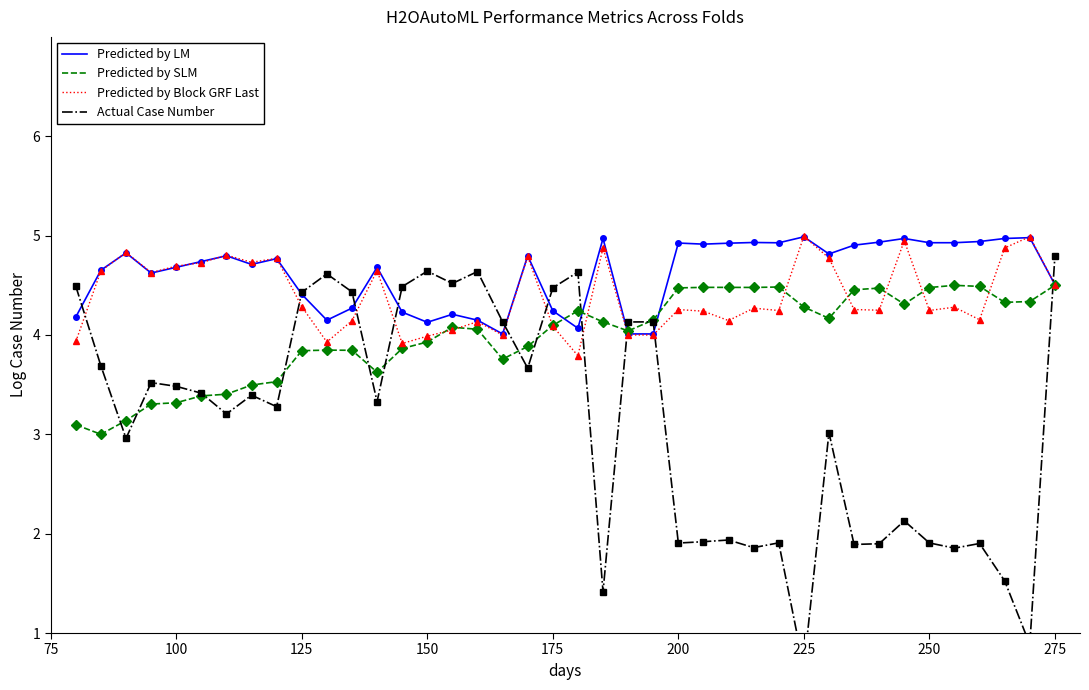

What are all the series names shown in the legend?

Predicted by LM, Predicted by SLM, Predicted by Block GRF Last, Actual Case Number